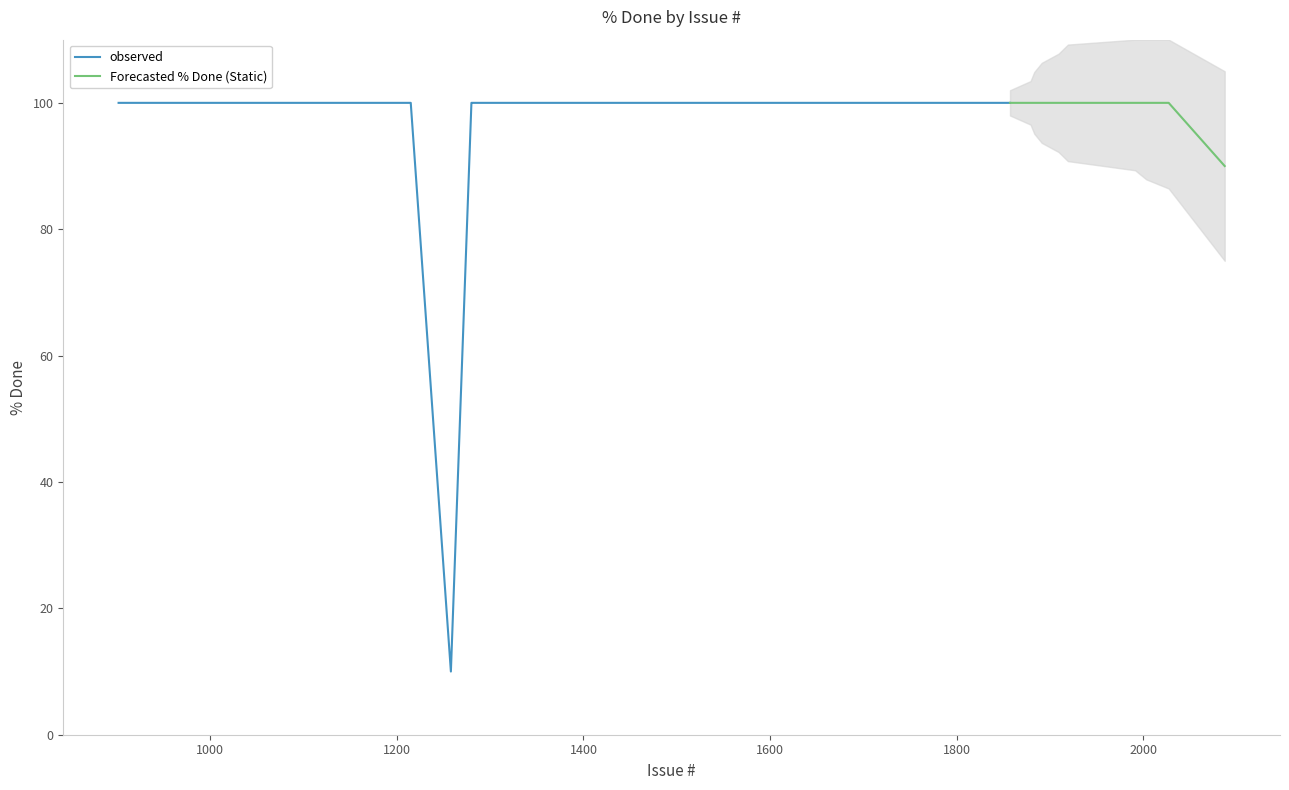

What is the label of the 17th point from the right?

1427